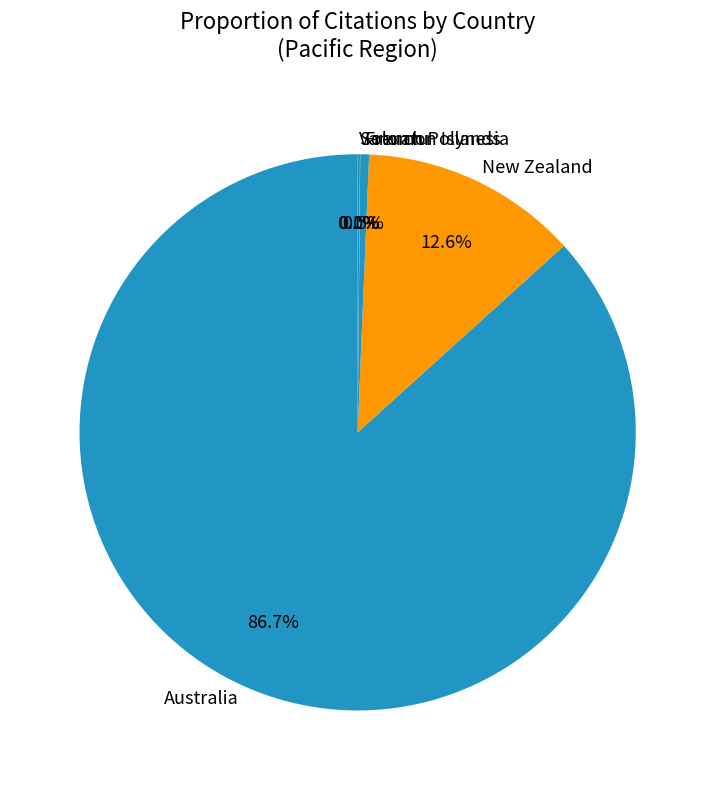

What percentage is NOT represented by New Zealand?

87.4%